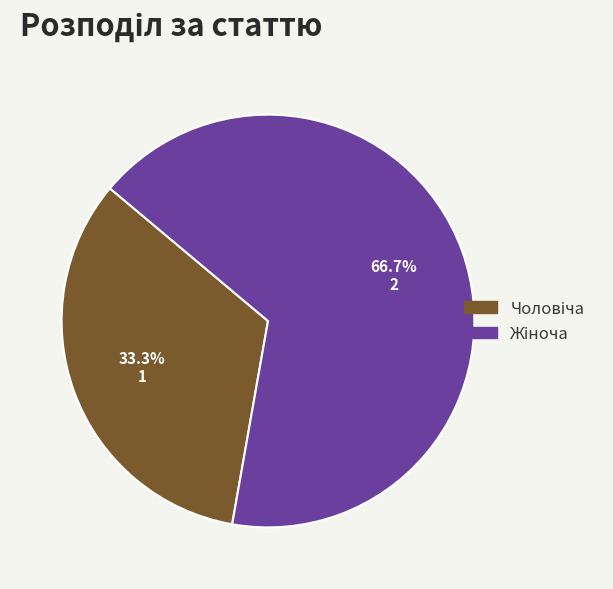

Is there a majority slice in this chart?

Yes